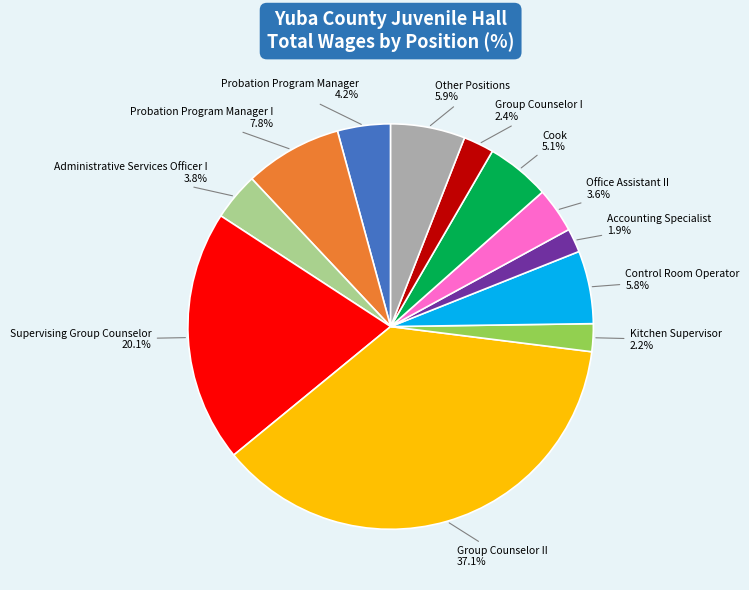

Does any single category account for the majority?

No